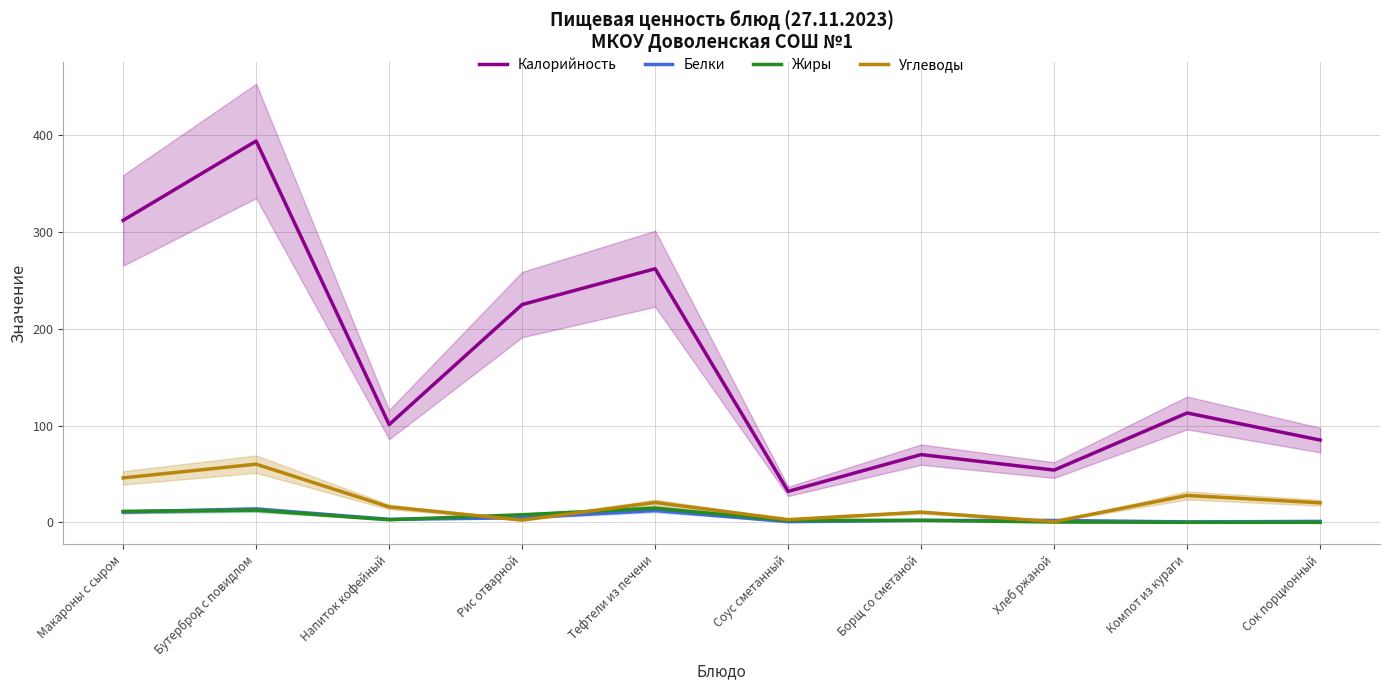

At which category does Белки reach its first local peak?

Бутерброд с повидлом